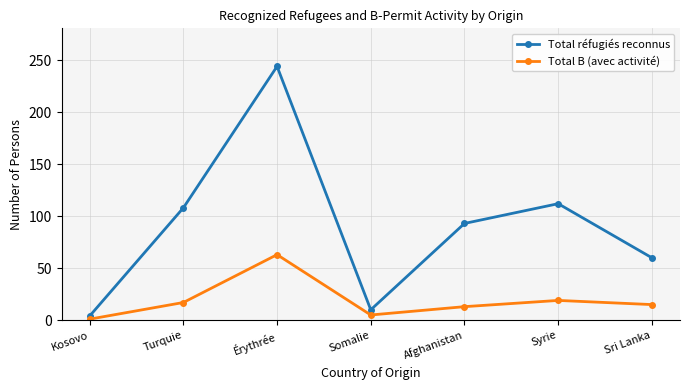

Which category has the lowest value across all series?

Kosovo